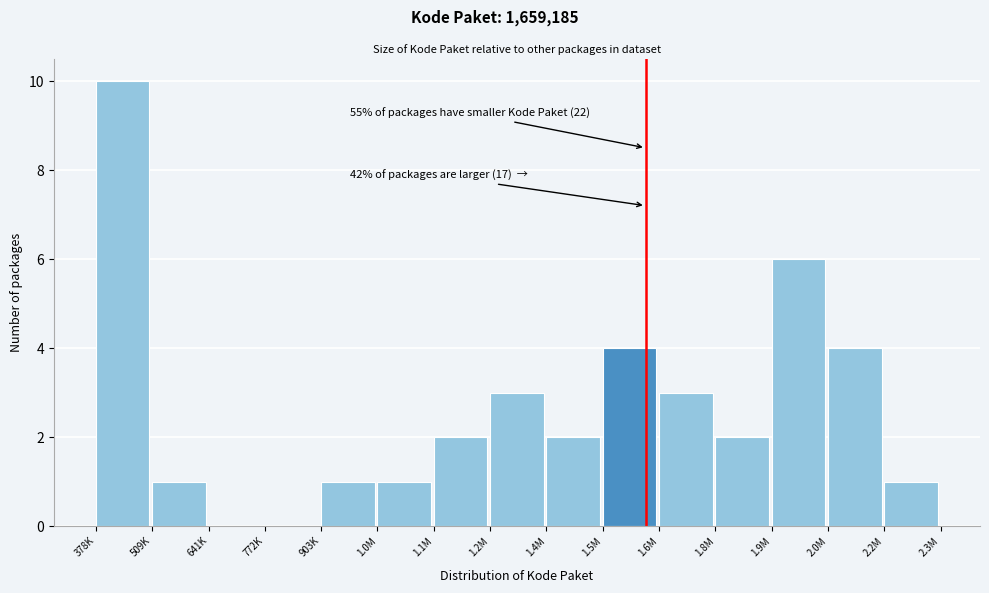

Reading right to left, what are all the values shown in this chart?

2.2M=1	2.0M=4	1.9M=6	1.8M=2	1.6M=3	1.5M=4	1.4M=2	1.2M=3	1.1M=2	1.0M=1	903K=1	772K=0	641K=0	509K=1	378K=10